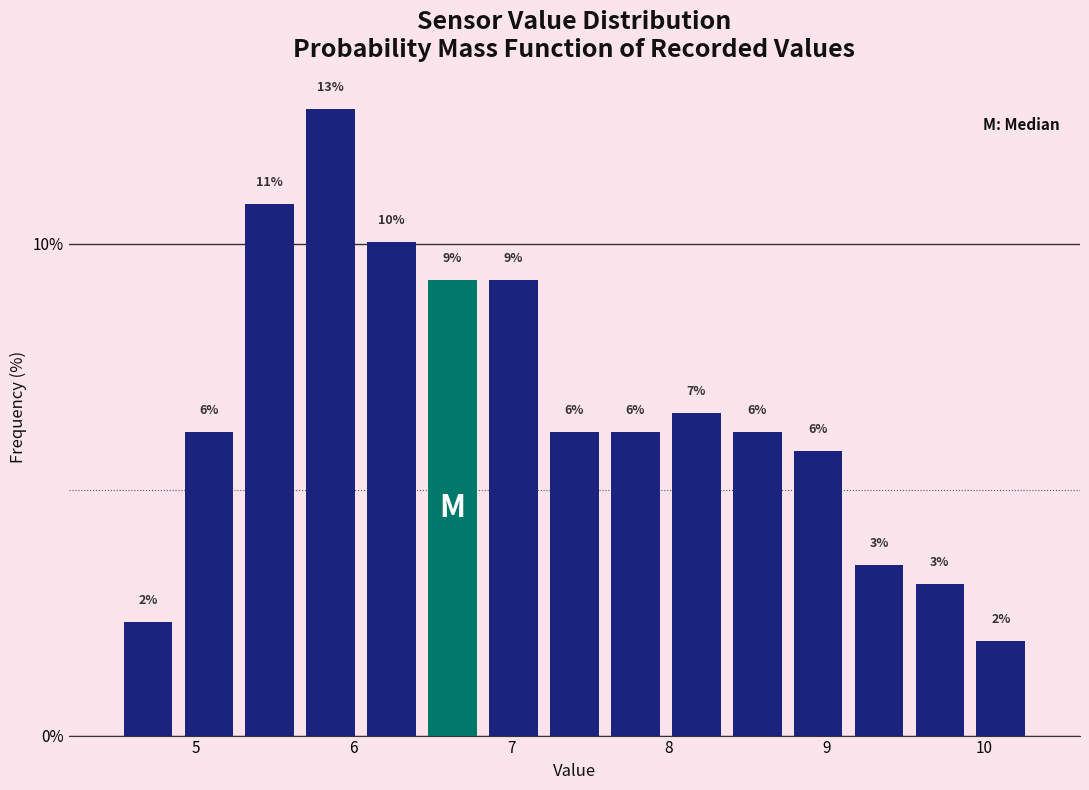

Around what value on the x-axis is the tallest bar? Give the approximate position of its centre, as read against the axis.

5.9